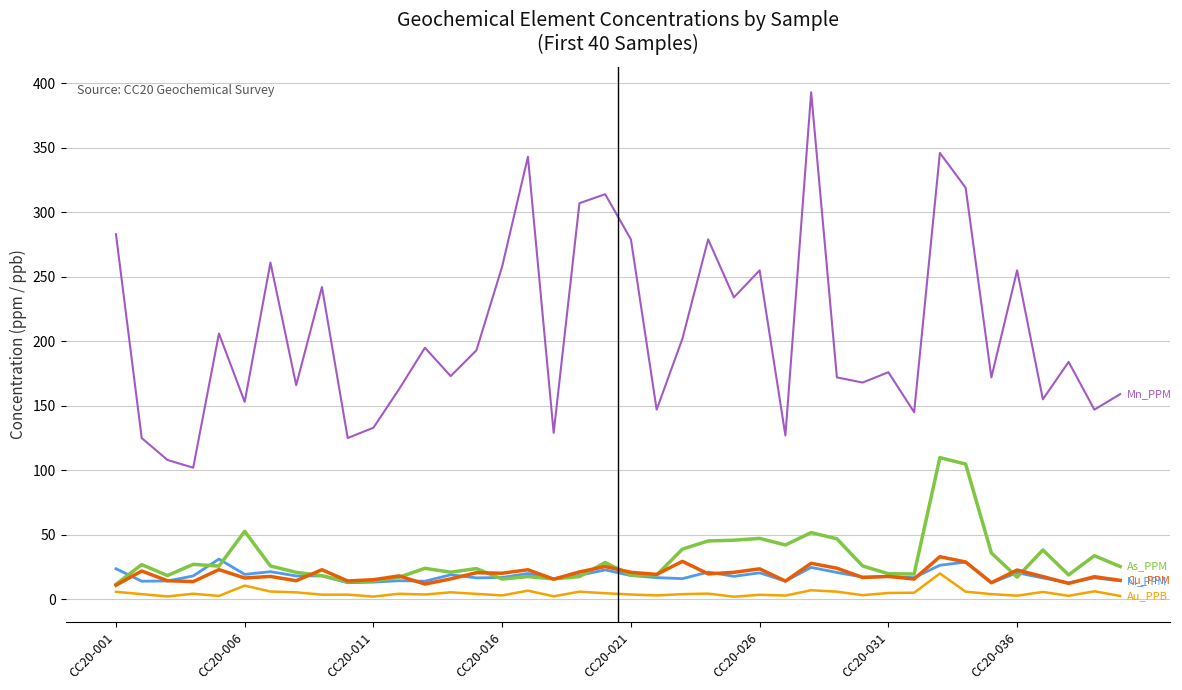

The Ni_PPM series shows 12.8 at 37. True or false?

True